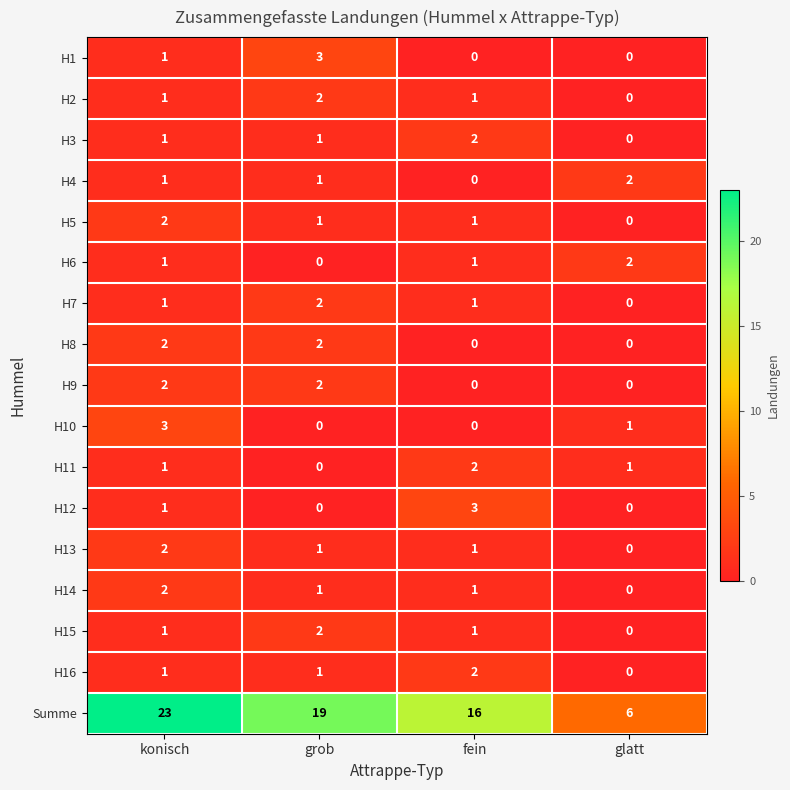

Is the value of H6 at fein greater than the value of H2 at grob?

No